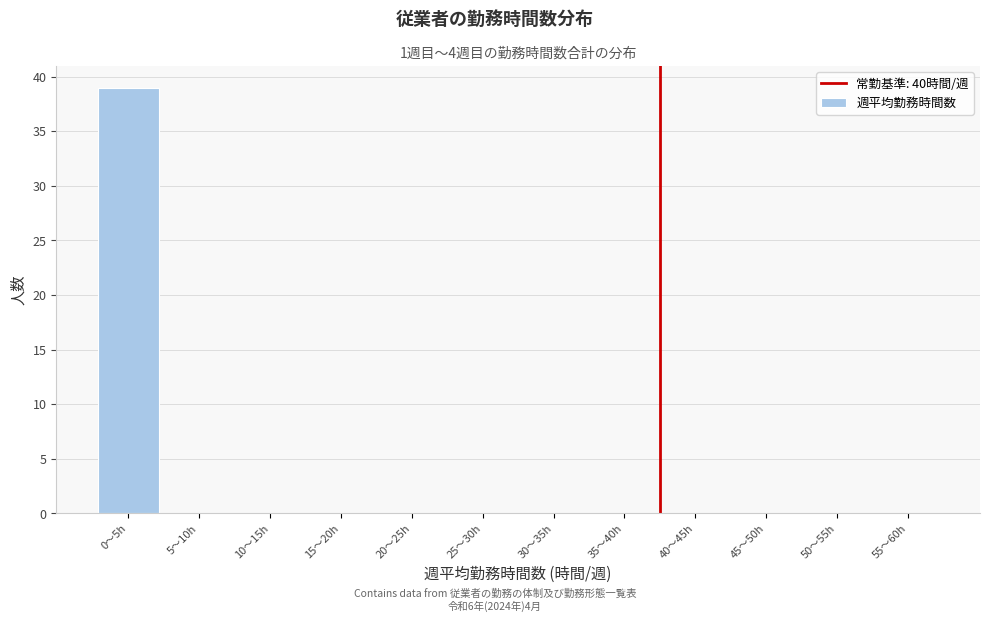

Reading left to right, list all the values displayed in this chart.

0〜5h=39	5〜10h=0	10〜15h=0	15〜20h=0	20〜25h=0	25〜30h=0	30〜35h=0	35〜40h=0	40〜45h=0	45〜50h=0	50〜55h=0	55〜60h=0